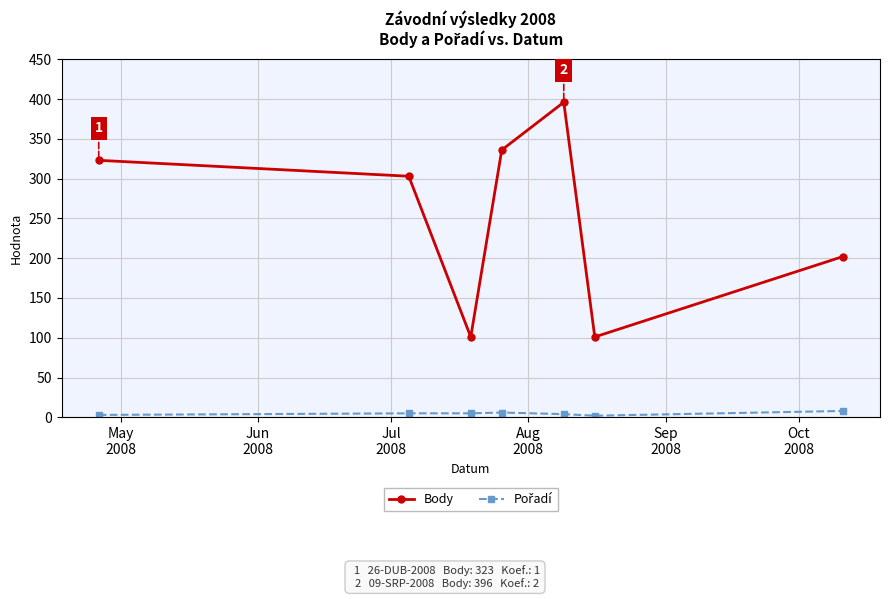

In Body, how many points are higher than both neighbors (excluding endpoints)?

1